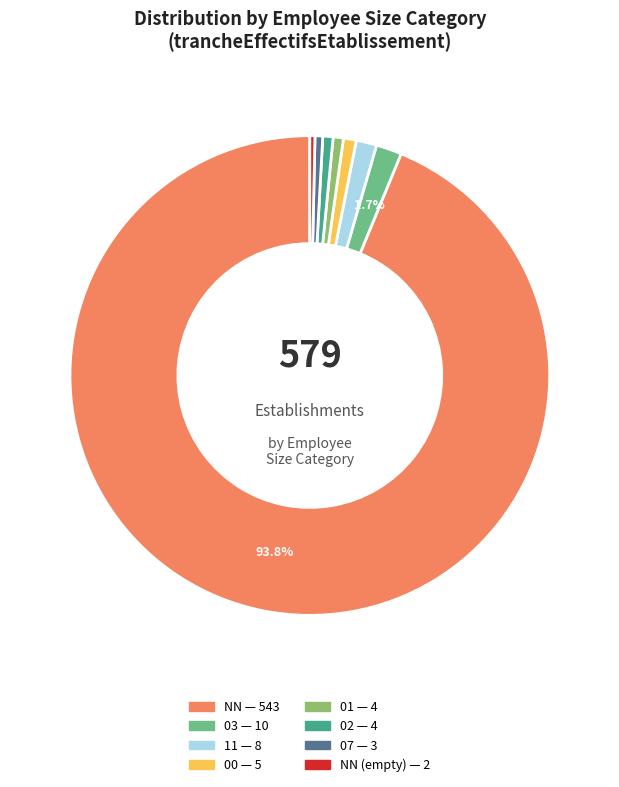

Is there a majority slice in this chart?

Yes